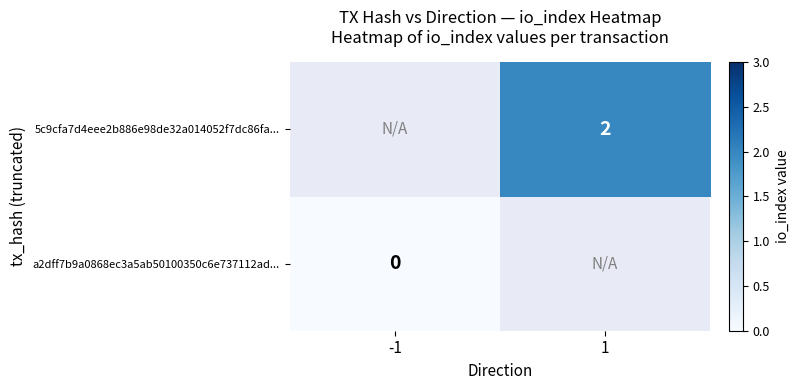

What is the total value across all series at 1?

2